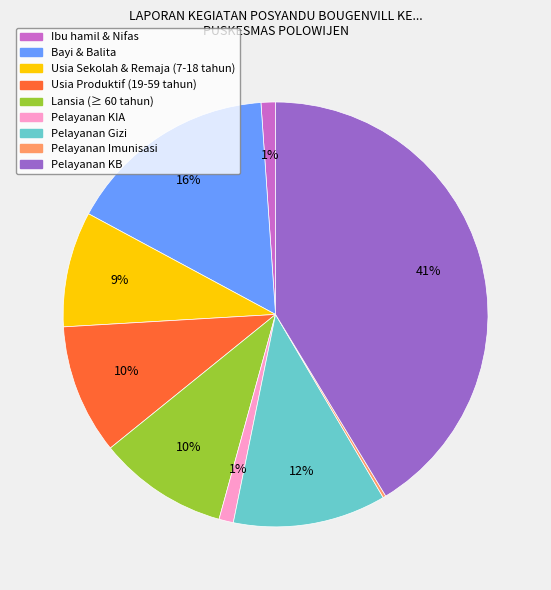

To the nearest percent, what portion does Usia Produktif (19-59 tahun) represent?

10%